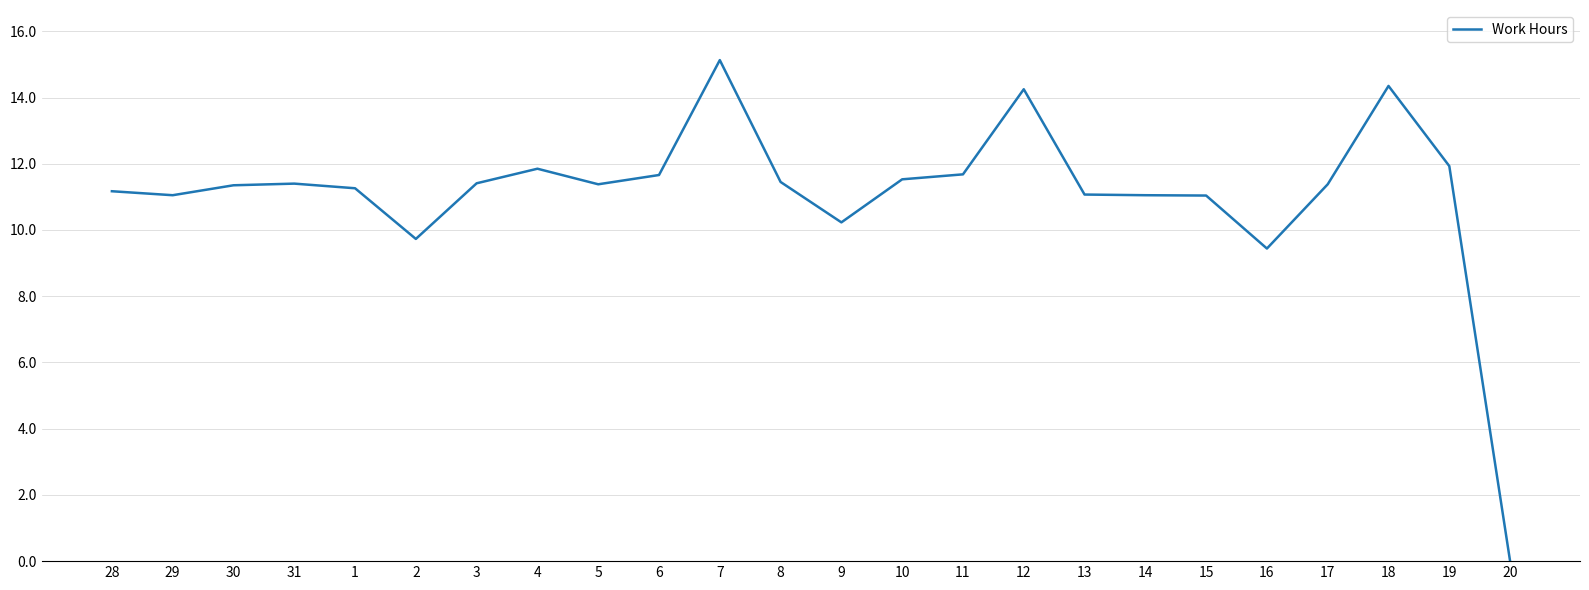

Where is the data nearest to the value 7?

16